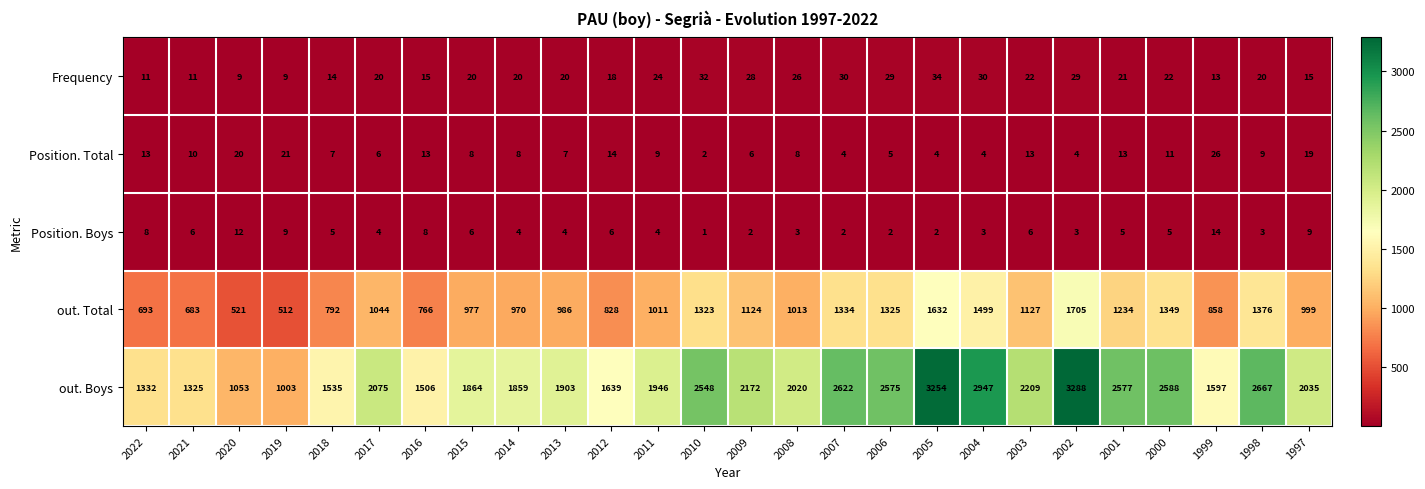

At which label does out. Total reach its peak?

2002